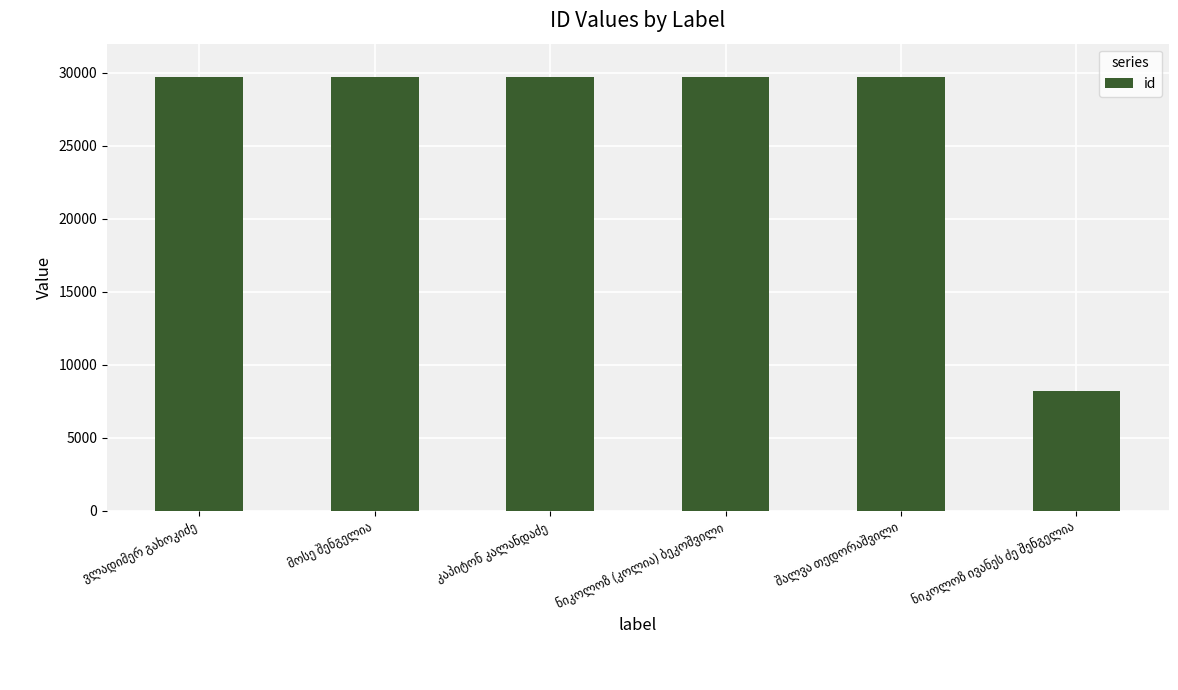

What is the difference between the second highest and second lowest values?

3